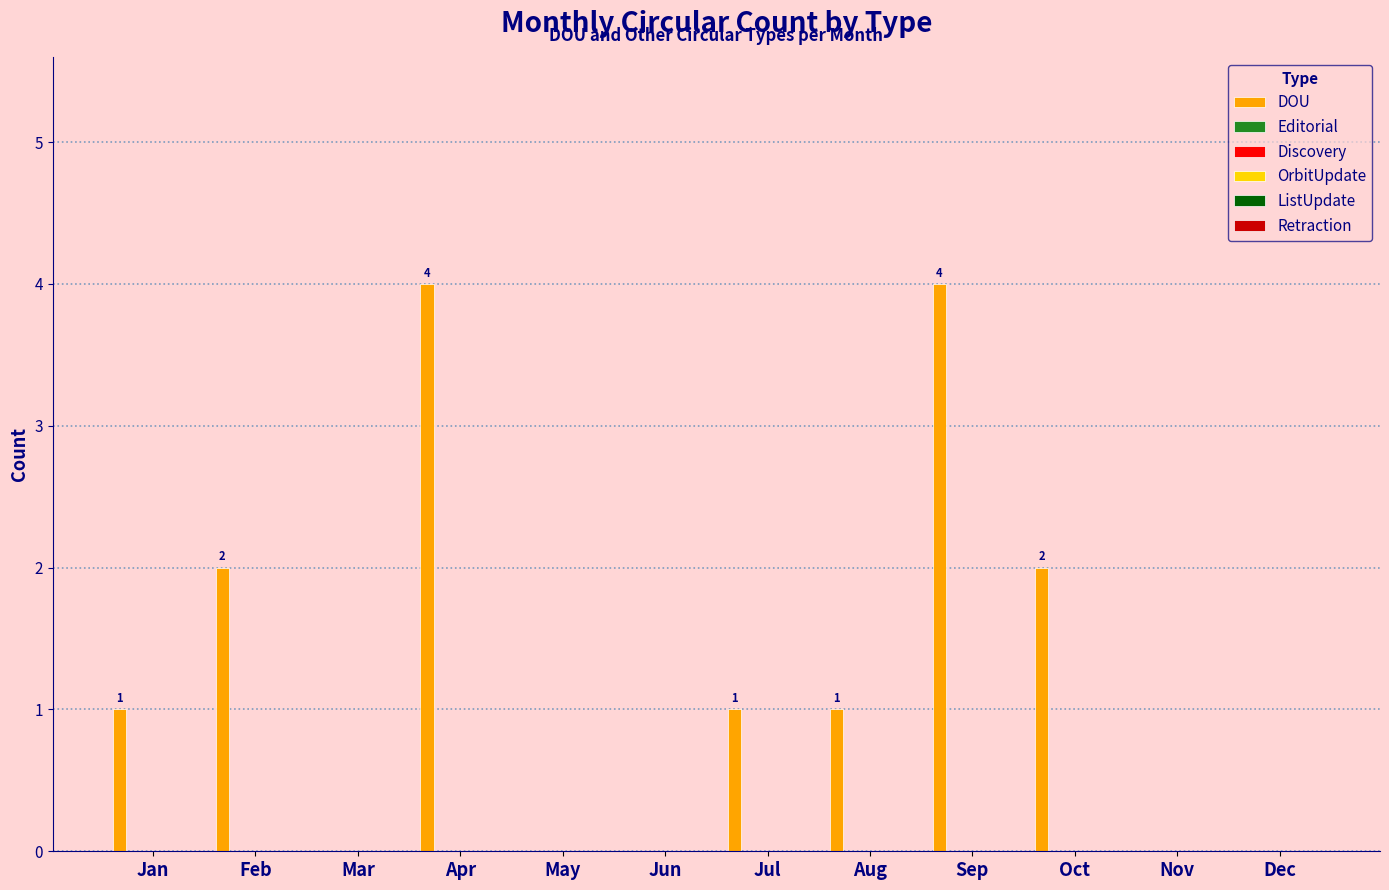

What is the greatest value displayed?

4